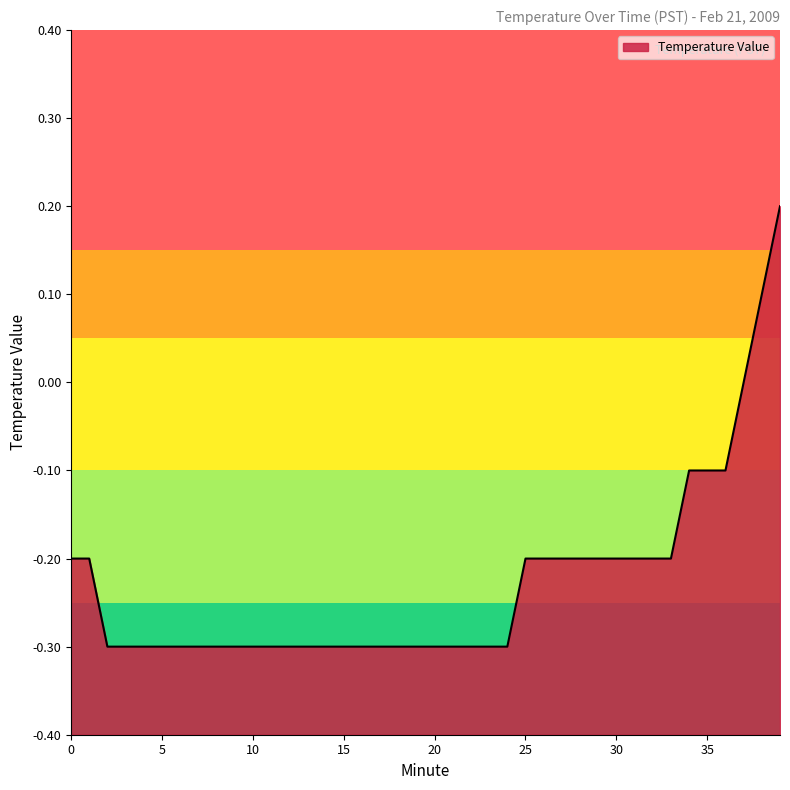

What is the value of the 26th point from the left?

-0.2